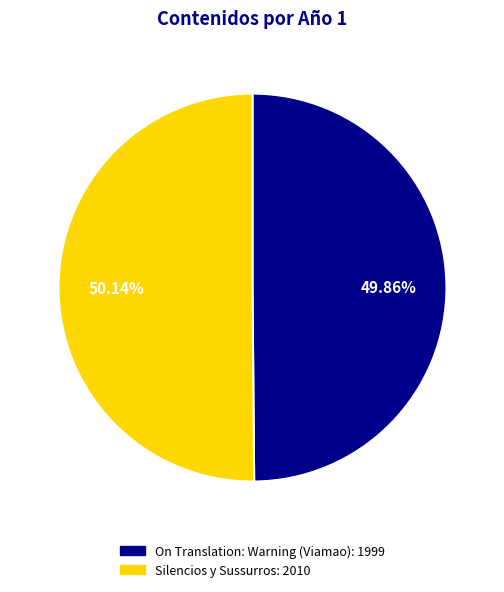

To the nearest percent, what portion does Silencios y Sussurros represent?

50%